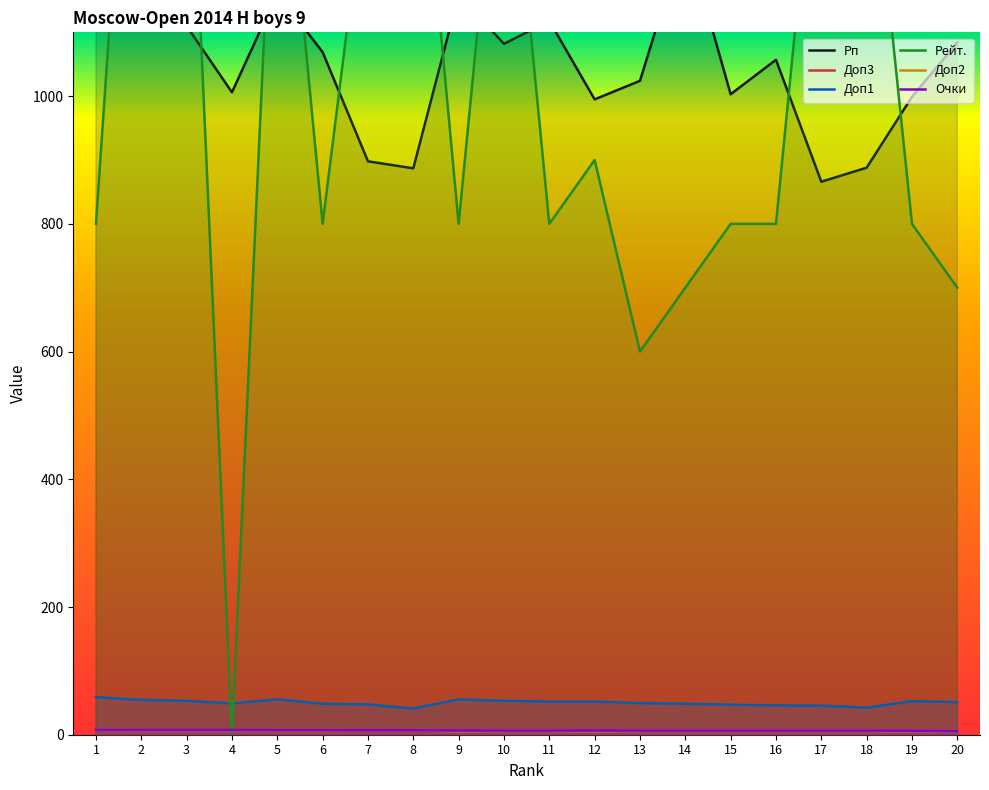

Where is the first local maximum for Доп3?

5